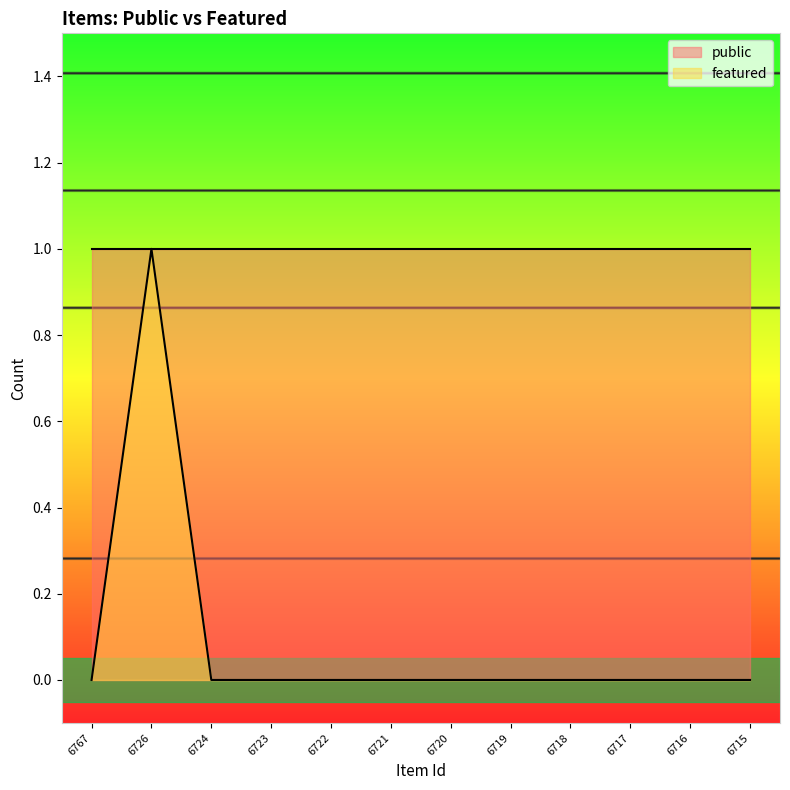

At which category does the chart reach its peak across all series?

6726